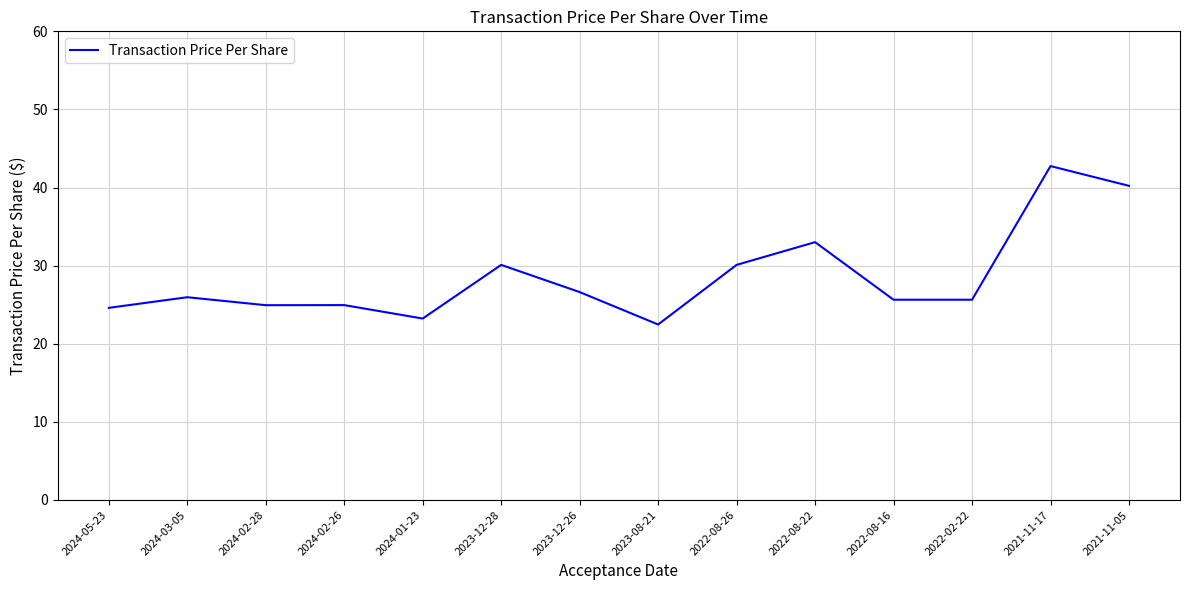

What position from the right is 2022-08-22?

5